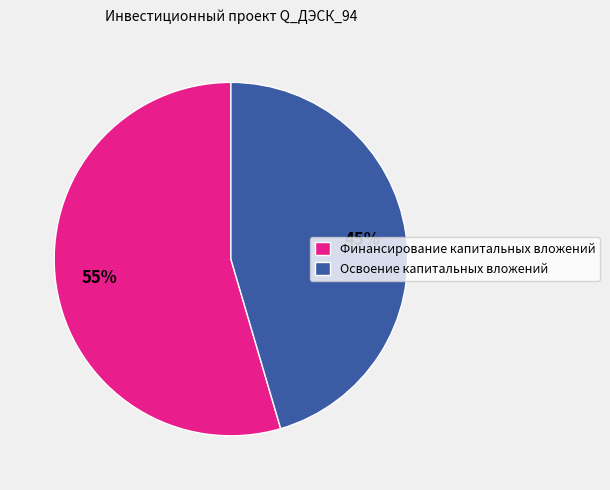

Between Освоение капитальных вложений and Финансирование капитальных вложений, which is larger?

Финансирование капитальных вложений